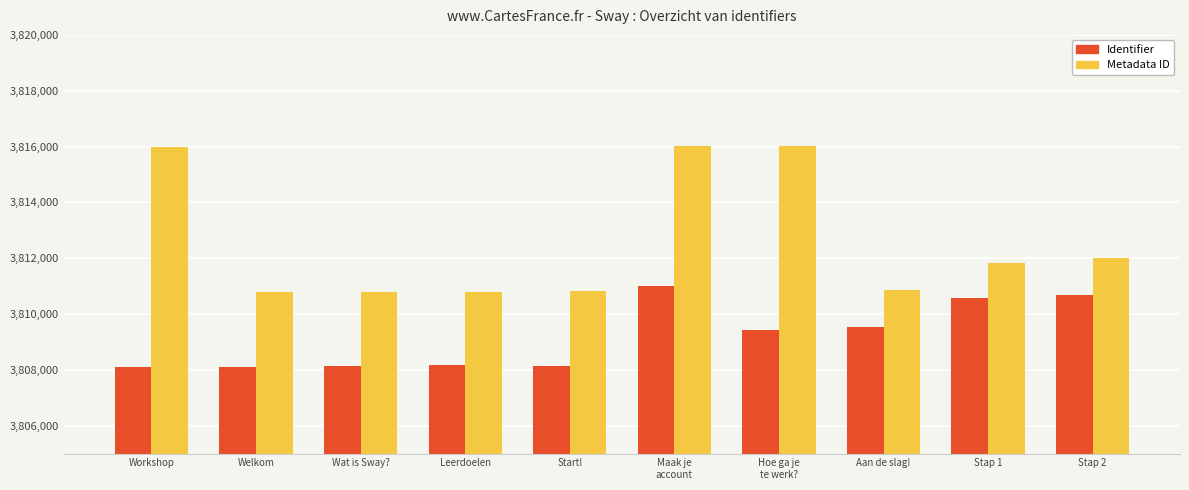

Does the chart contain any negative values?

No